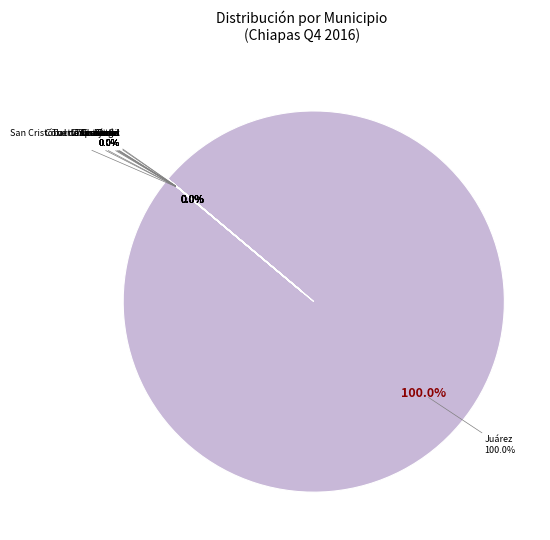

The Juárez slice represents 26% of the pie. True or false?

False